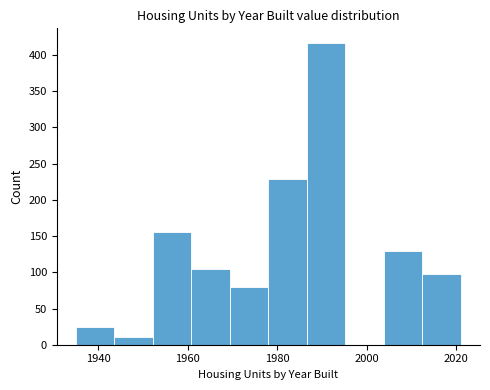

Reading left to right, transcribe this chart: for each bar, give the range it covers on the x-axis and its height. Neither the bar edges nor the heights are printed on the chart, so give them approximately, as read against the axes.

1935.0 to 1943.6: 25
1943.6 to 1952.2: 10
1952.2 to 1960.8: 155
1960.8 to 1969.4: 105
1969.4 to 1978.0: 80
1978.0 to 1986.6: 230
1986.6 to 1995.2: 415
1995.2 to 2003.8: 0
2003.8 to 2012.4: 130
2012.4 to 2021.0: 95